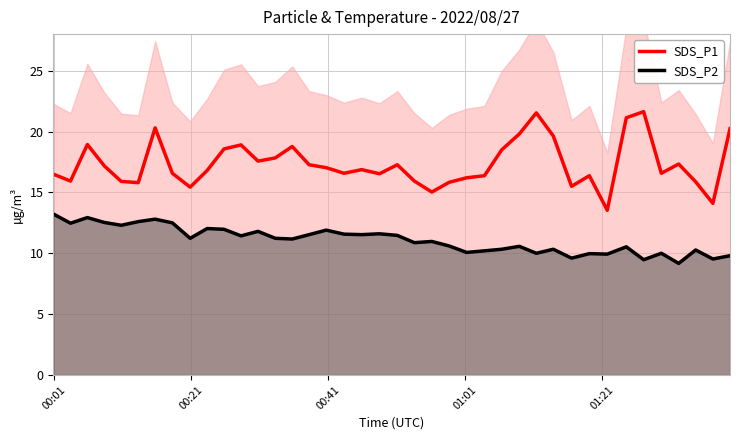

How many lines are shown in the chart?

2